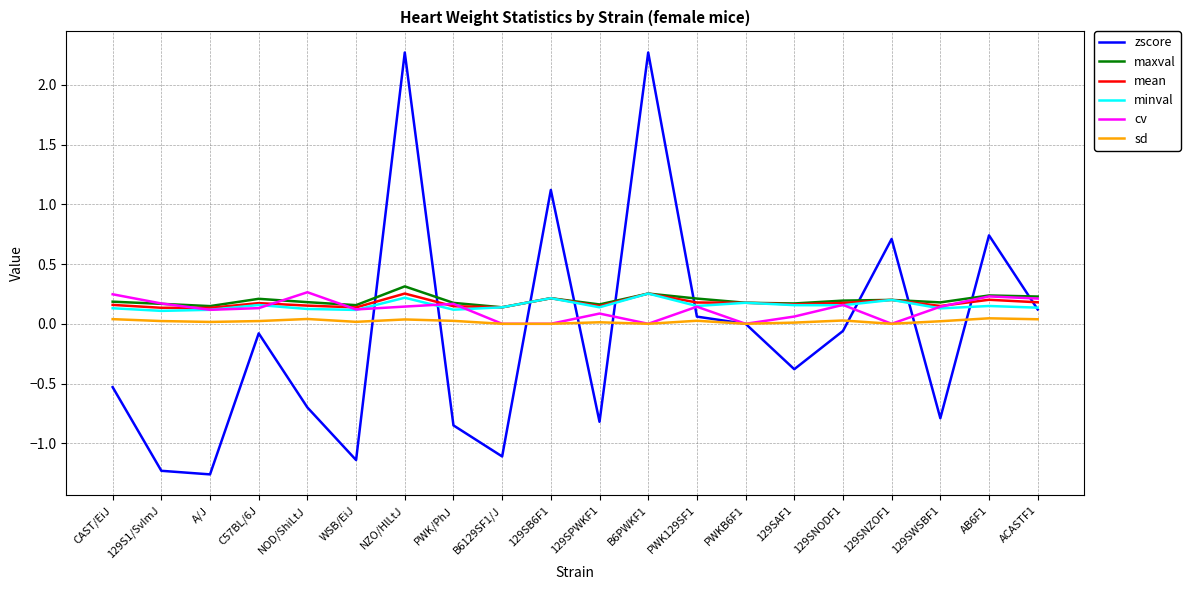

Is the value of maxval at B6129SF1/J greater than the value of sd at ACASTF1?

Yes